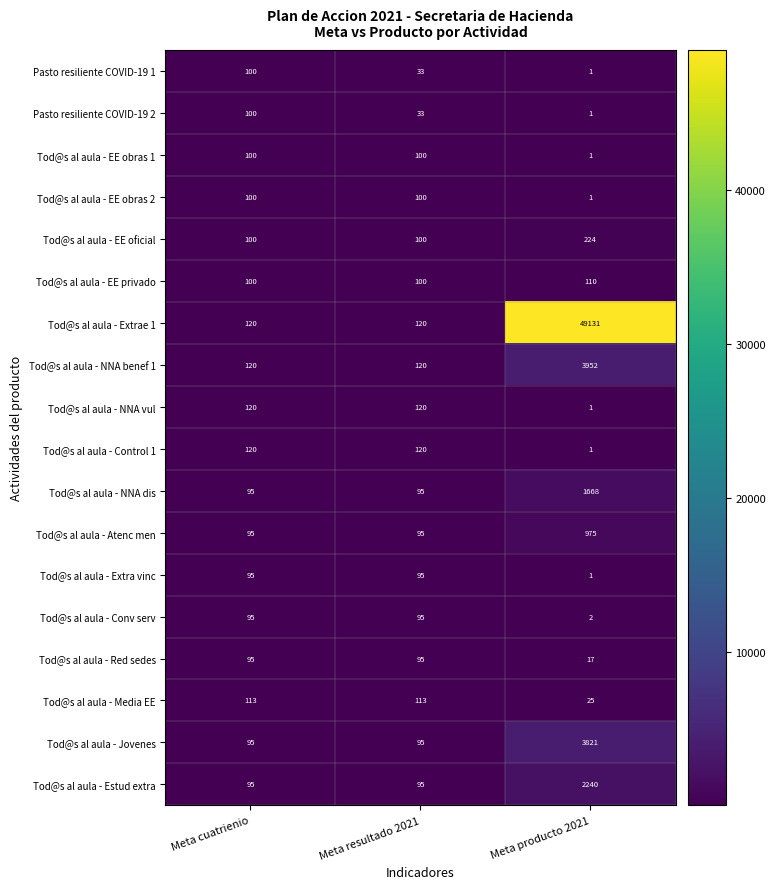

Count the number of categories in the chart.

3